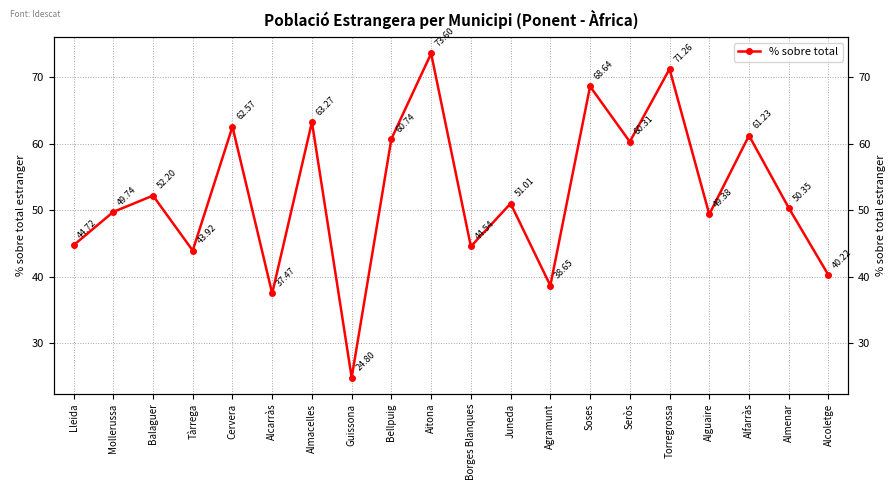

Reading left to right, what are all the values shown in this chart?

44.7	49.7	52.2	43.9	62.6	37.5	63.3	24.8	60.7	73.6	44.5	51.0	38.6	68.6	60.3	71.3	49.4	61.2	50.4	40.2